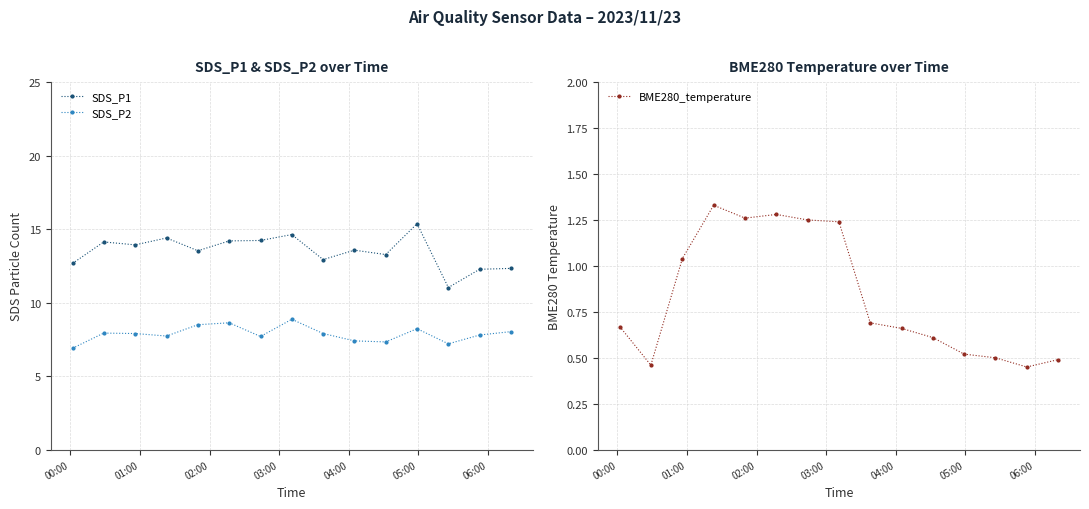

Rank the series by their maximum value, from highest to lowest.

SDS_P1, SDS_P2, BME280_temperature